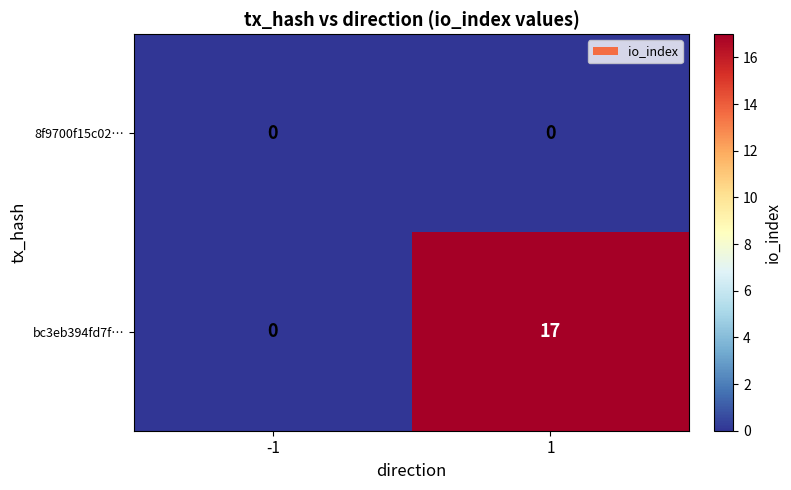

Is it true that bc3eb394fd7f… equals -5 at -1?

False